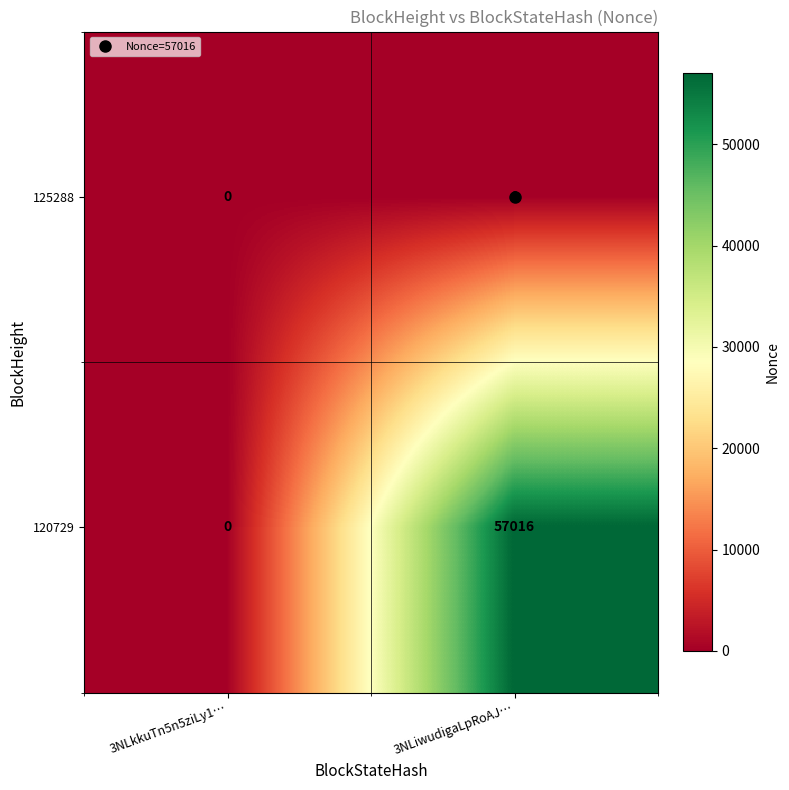

List the series in order of their overall mean, highest first.

120729, 125288